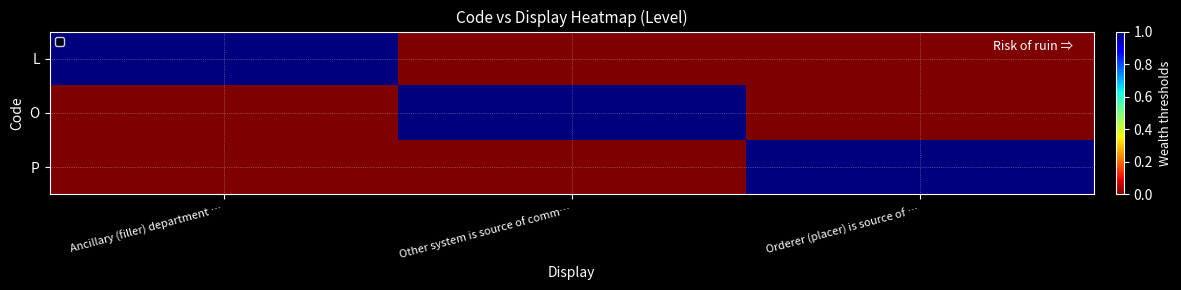

Reading left to right, what are all the values shown in this chart?

L: Ancillary (filler) department …=1	Other system is source of comm…=0	Orderer (placer) is source of …=0
O: Ancillary (filler) department …=0	Other system is source of comm…=1	Orderer (placer) is source of …=0
P: Ancillary (filler) department …=0	Other system is source of comm…=0	Orderer (placer) is source of …=1